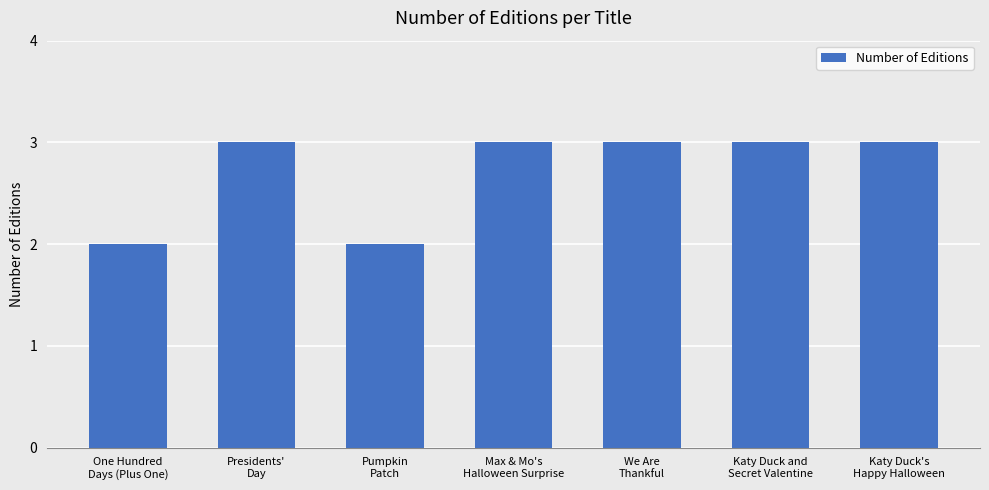

What is the average value?

3